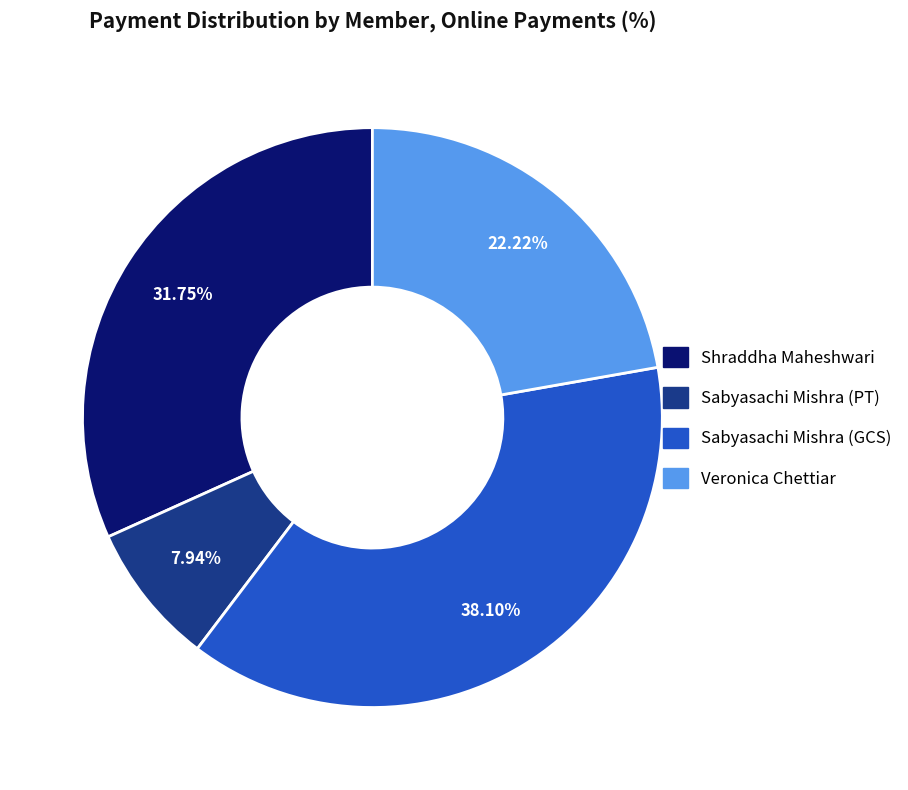

Rank the categories by value from highest to lowest.

Sabyasachi Mishra (GCS), Shraddha Maheshwari, Veronica Chettiar, Sabyasachi Mishra (PT)